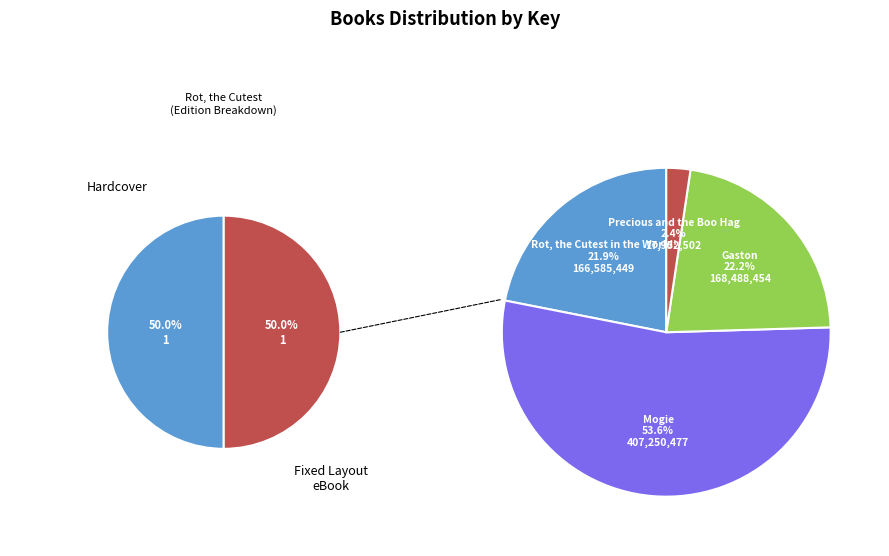

What is the largest slice in the pie chart?

Mogie